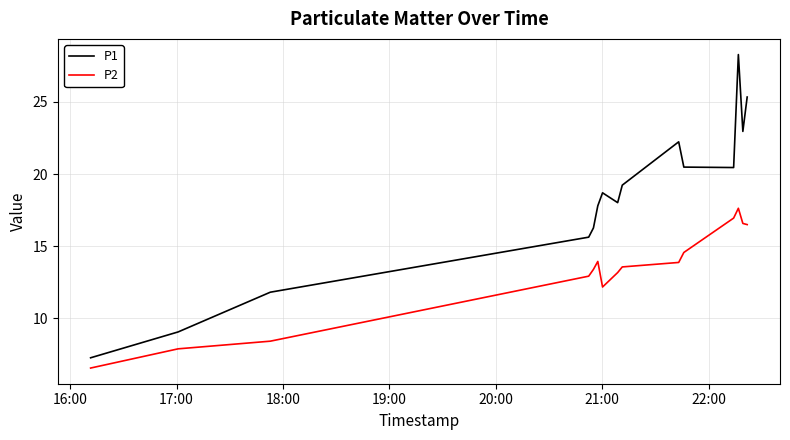

What is the lowest value of the P2 series?

6.6